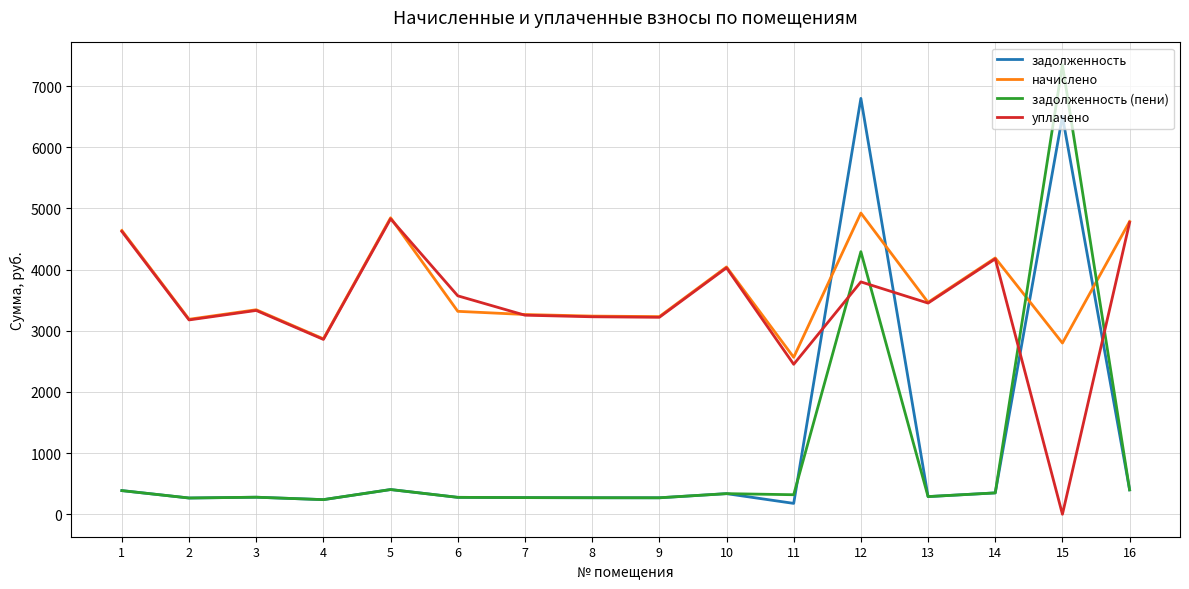

Is this an area chart (filled region under the line)?

No